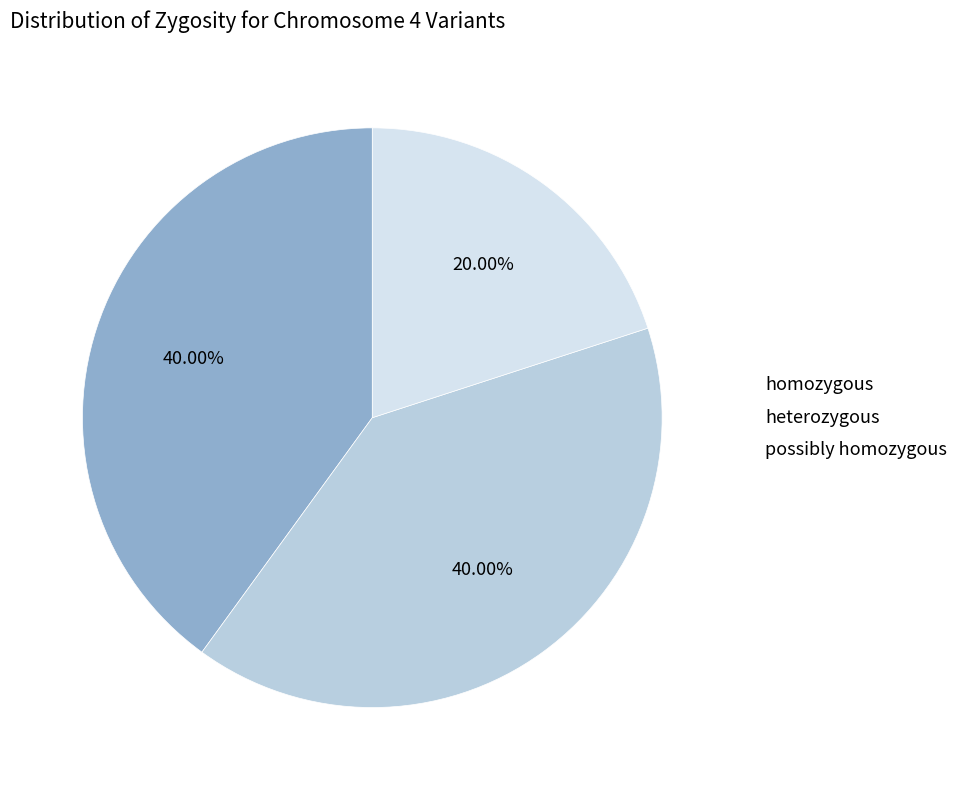

To the nearest percent, what is the difference between the heterozygous and possibly homozygous slice percentages?

20%